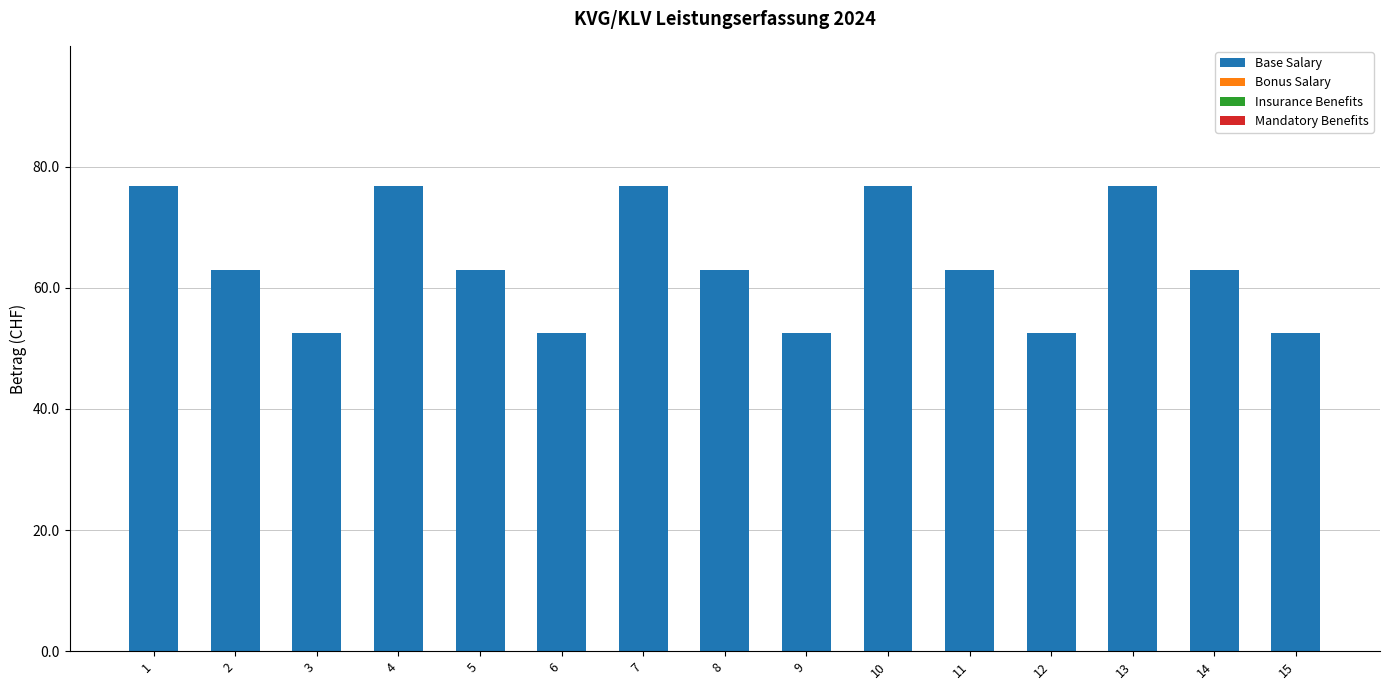

What is the change in value from 5 to 9?

-10.4